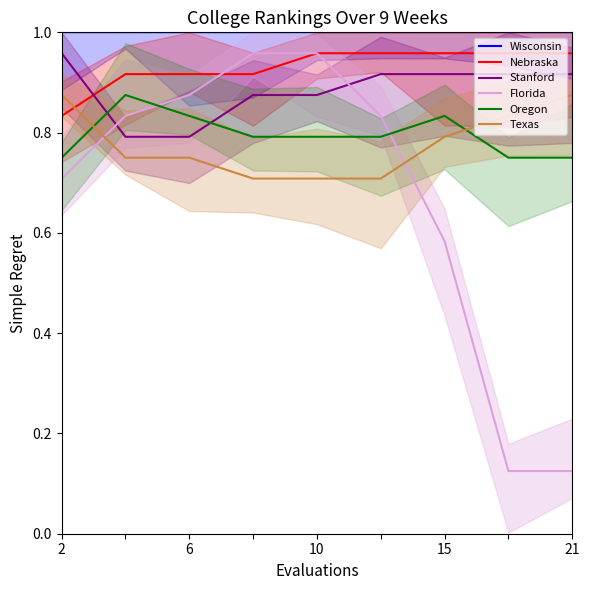

How many intersections are there between Nebraska and Texas?

1